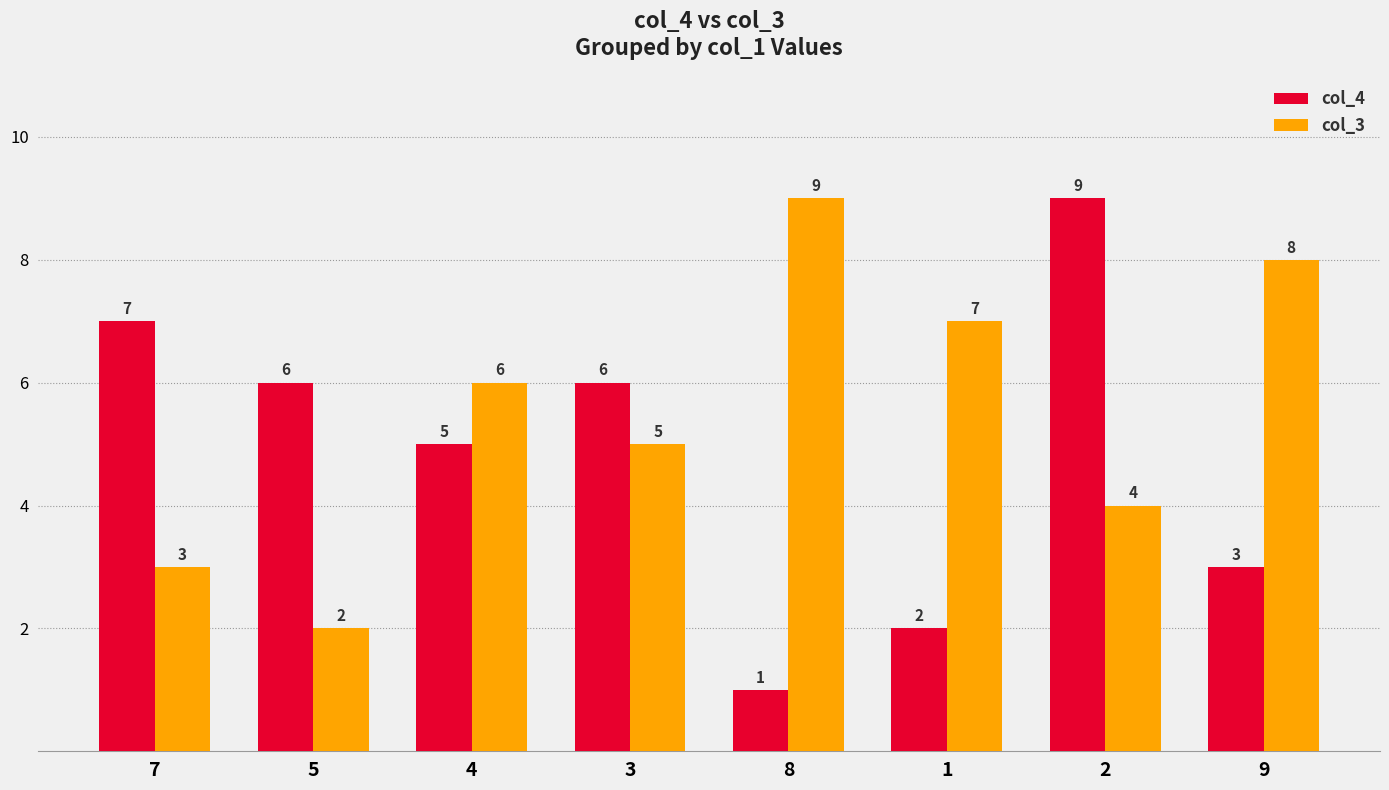

What is the label of the 3rd bar from the right?

1